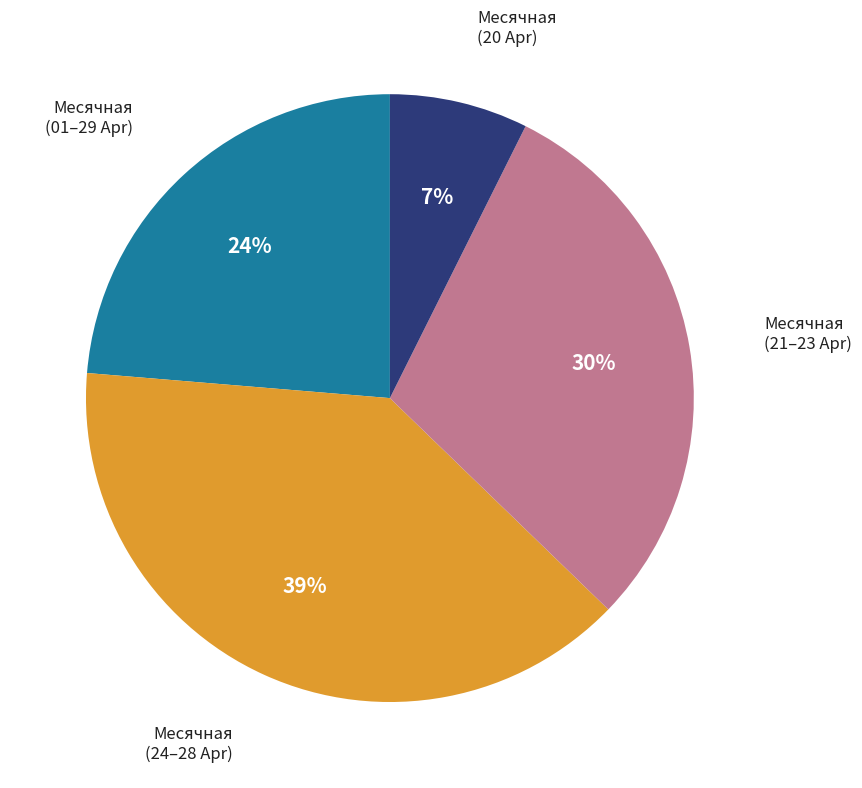

Is there a majority slice in this chart?

No